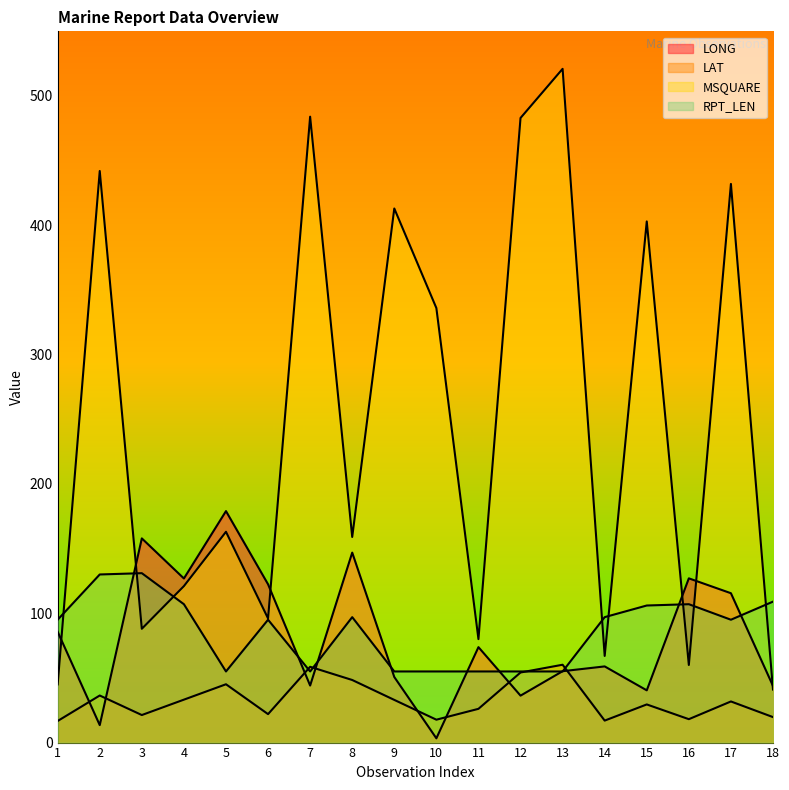

At which label is RPT_LEN closest to 93?

1